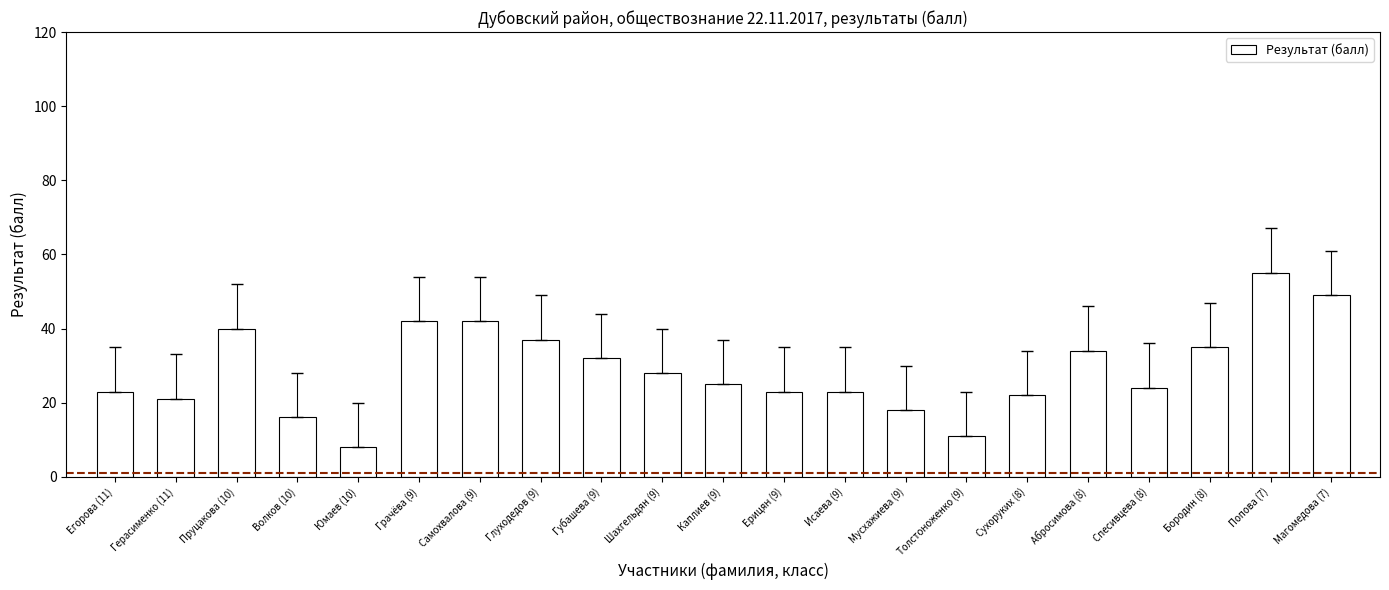

How many series are shown in this chart?

1